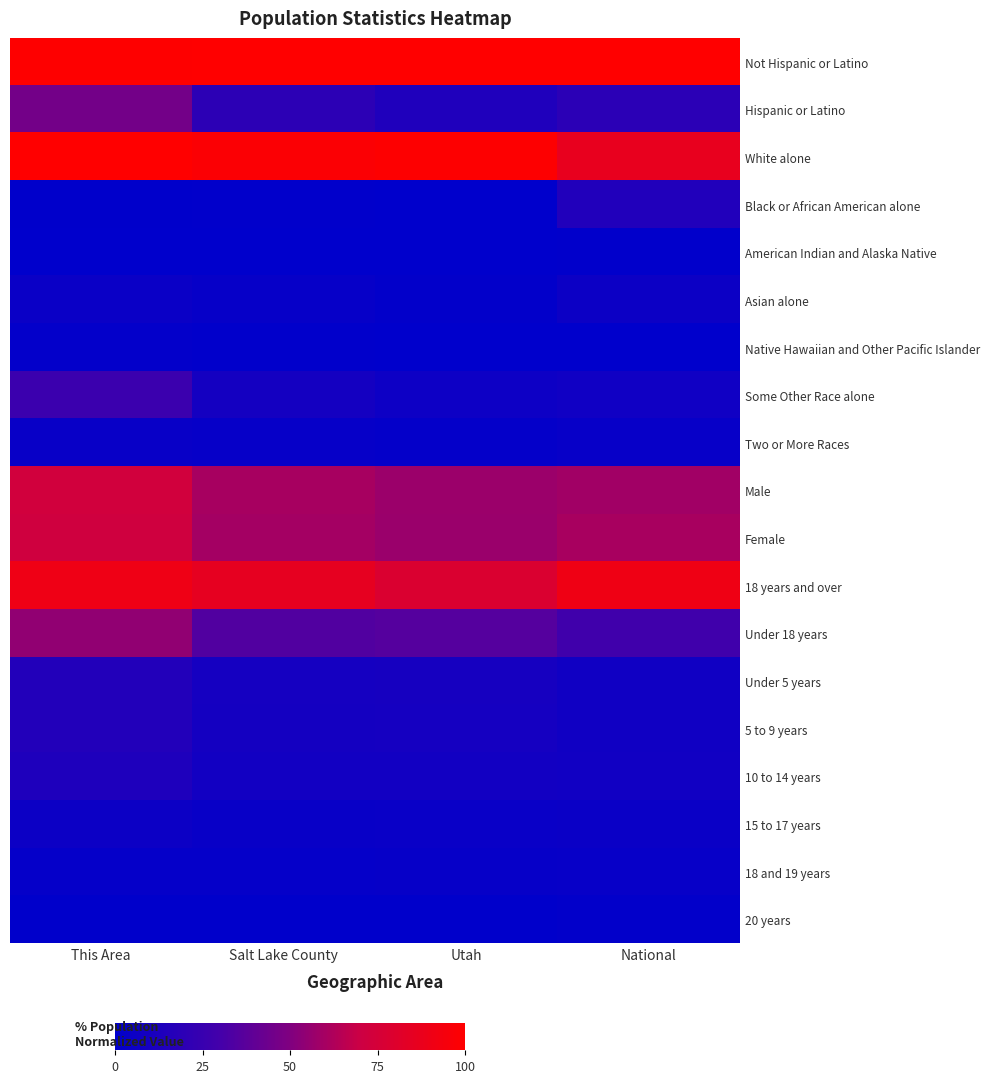

Between This Area and Utah, which is larger?

Utah